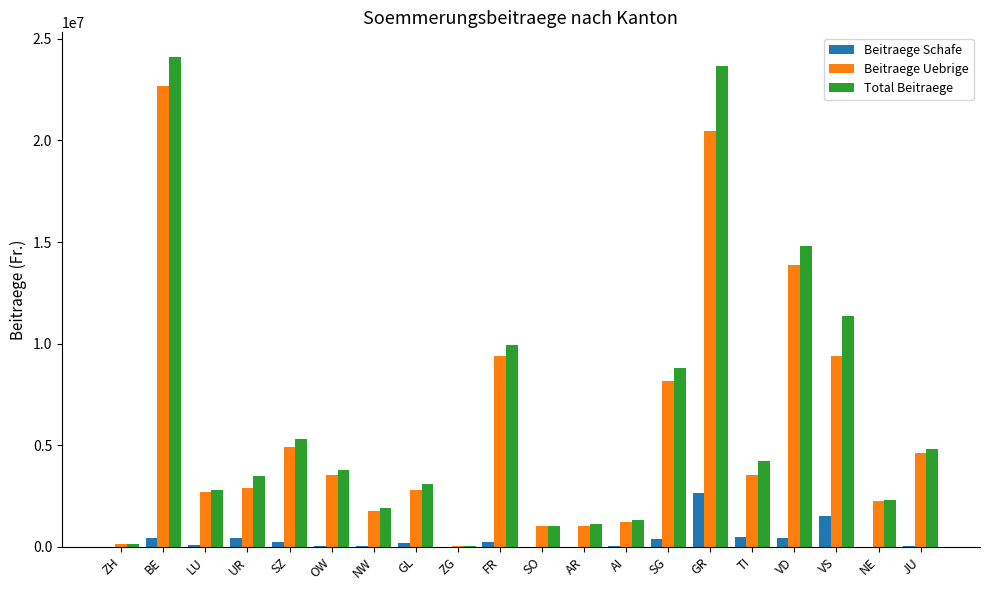

Where is Total Beitraege nearest to the value 12087462?

VS